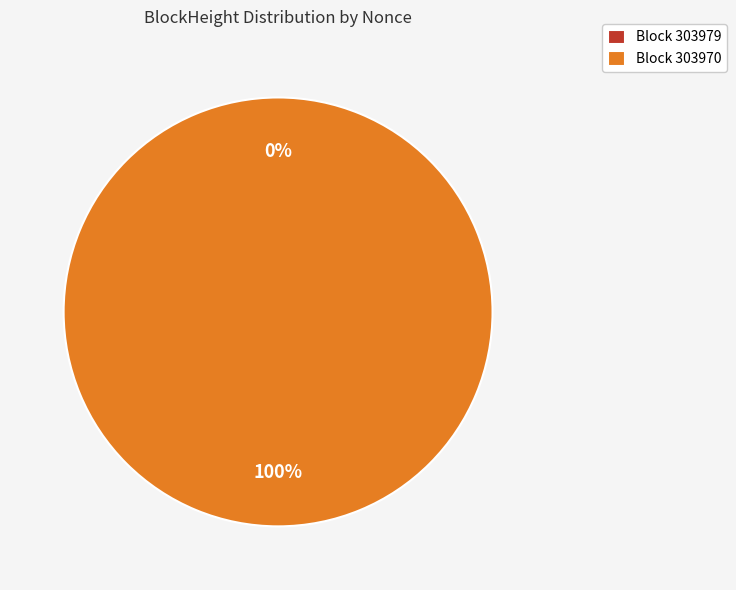

Which category has the smallest portion of the pie?

303979